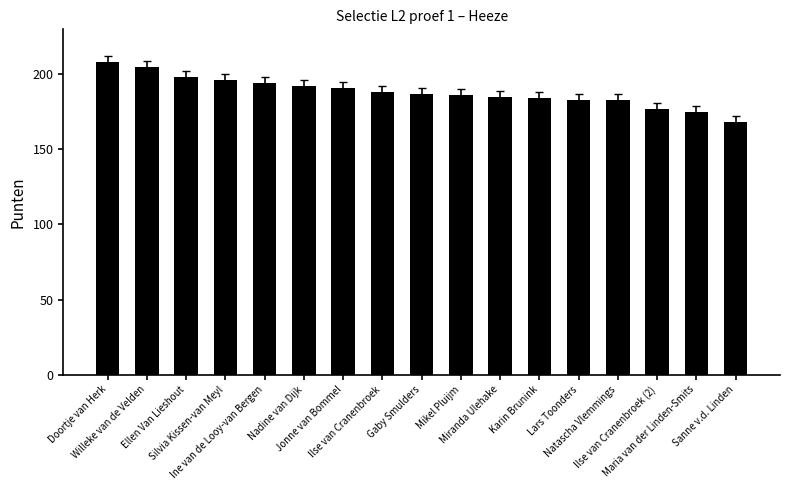

What is the maximum value shown in the chart?

208